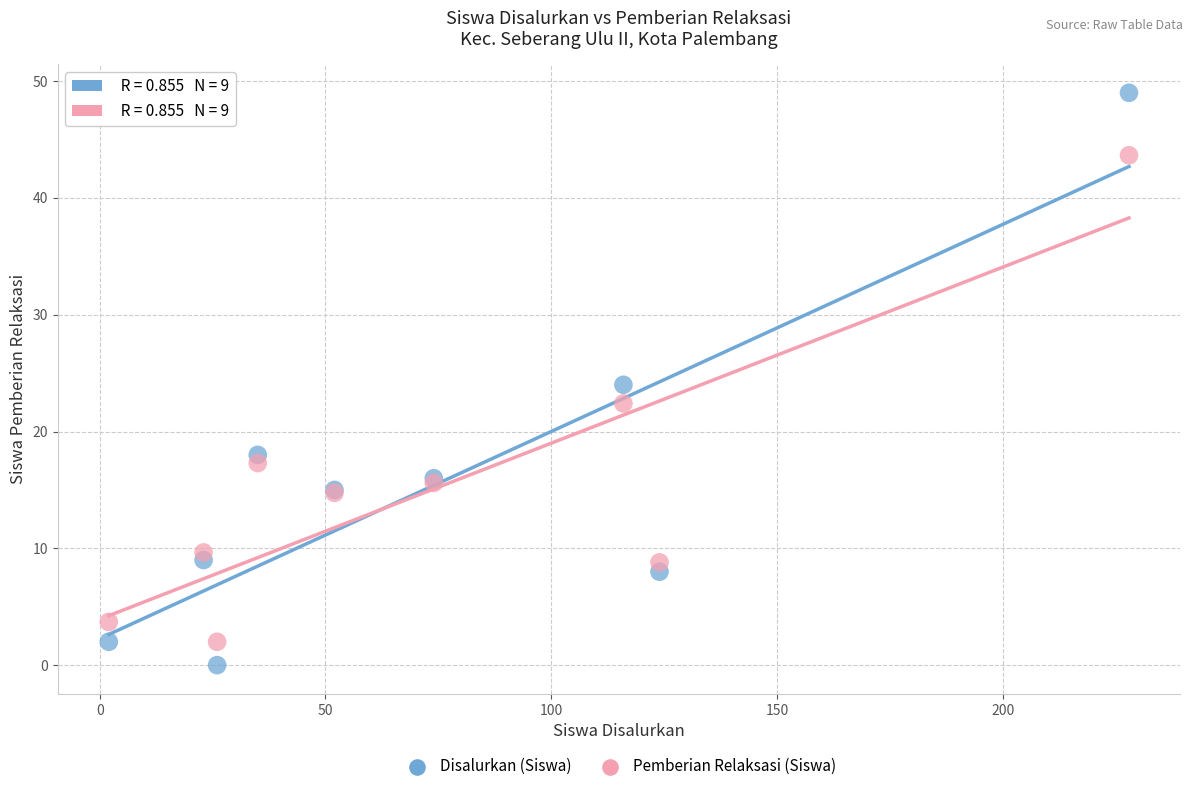

Which series has the widest spread of Y values?

Disalurkan (Siswa)